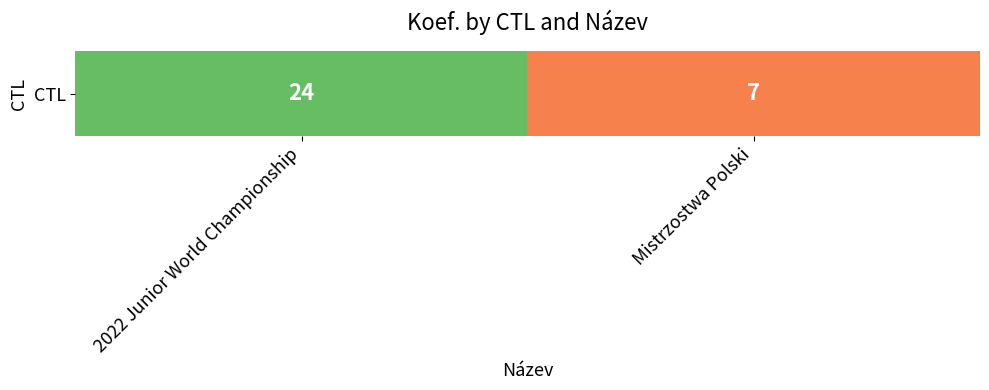

What is the approximate value at 2022 Junior World Championship?

24